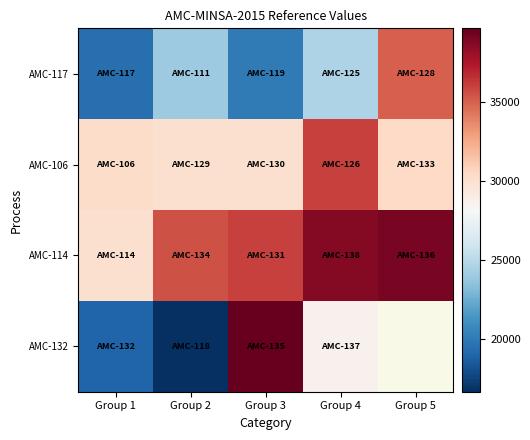

List the series in order of their overall mean, highest first.

AMC-114, AMC-132, AMC-106, AMC-117